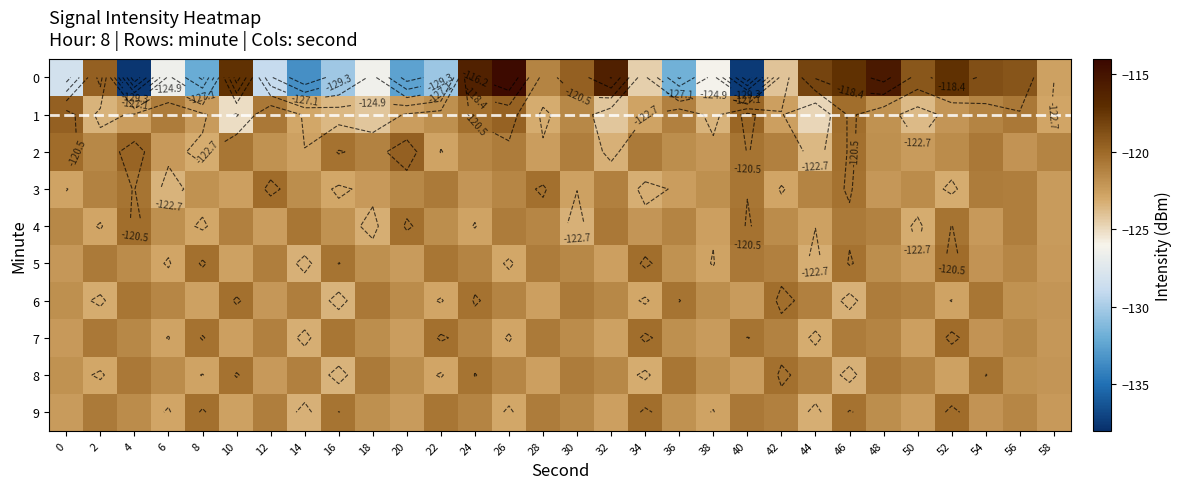

Where does the 0 series first go above -122?

2